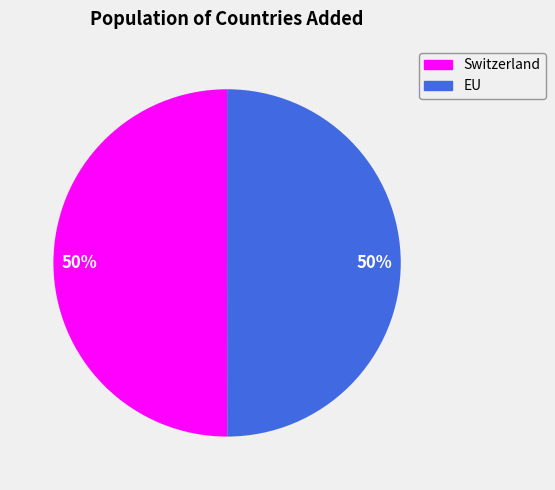

To the nearest percent, what percentage of the pie is EU?

50%